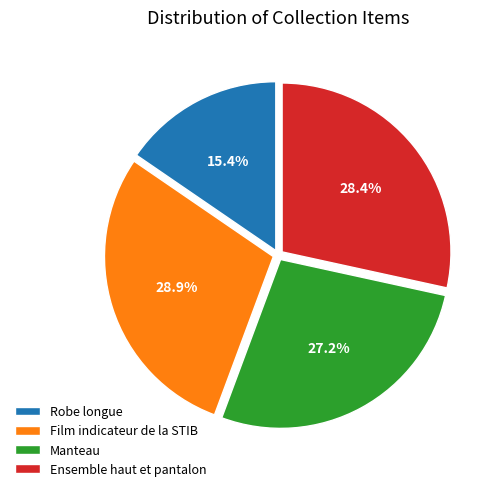

Does any single category account for the majority?

No